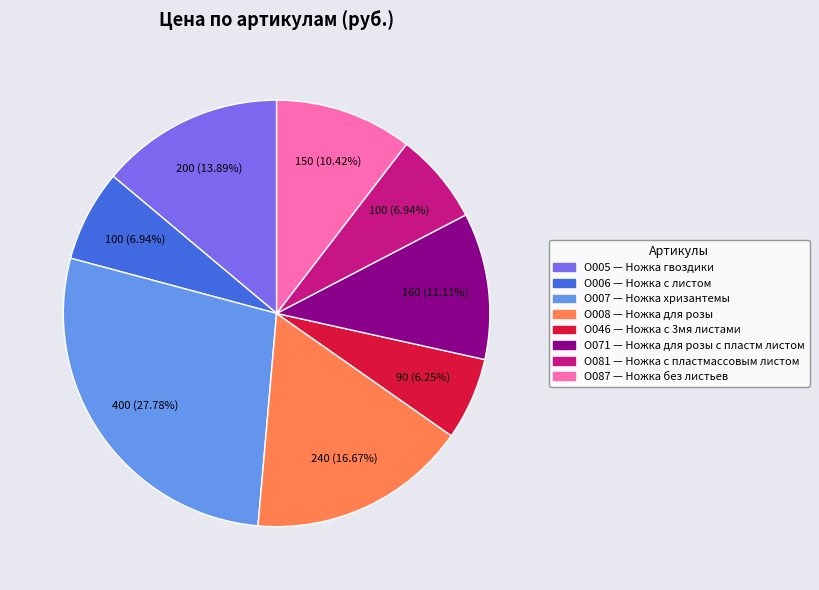

Does any single category account for the majority?

No